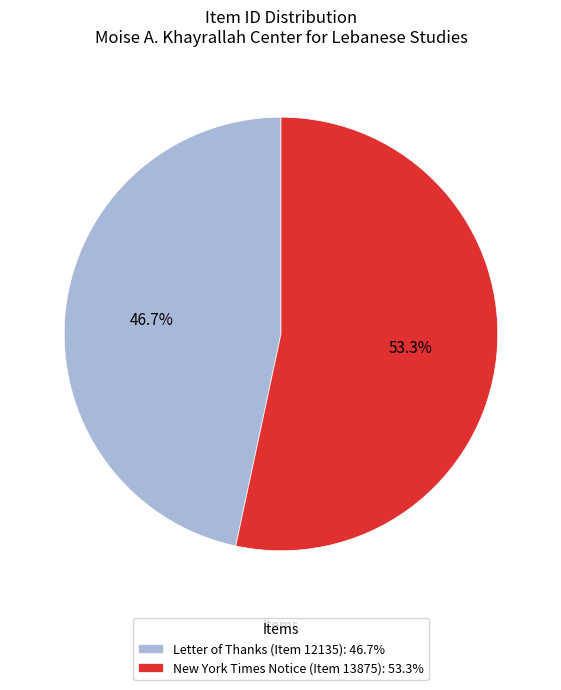

How many segments does this pie chart have?

2